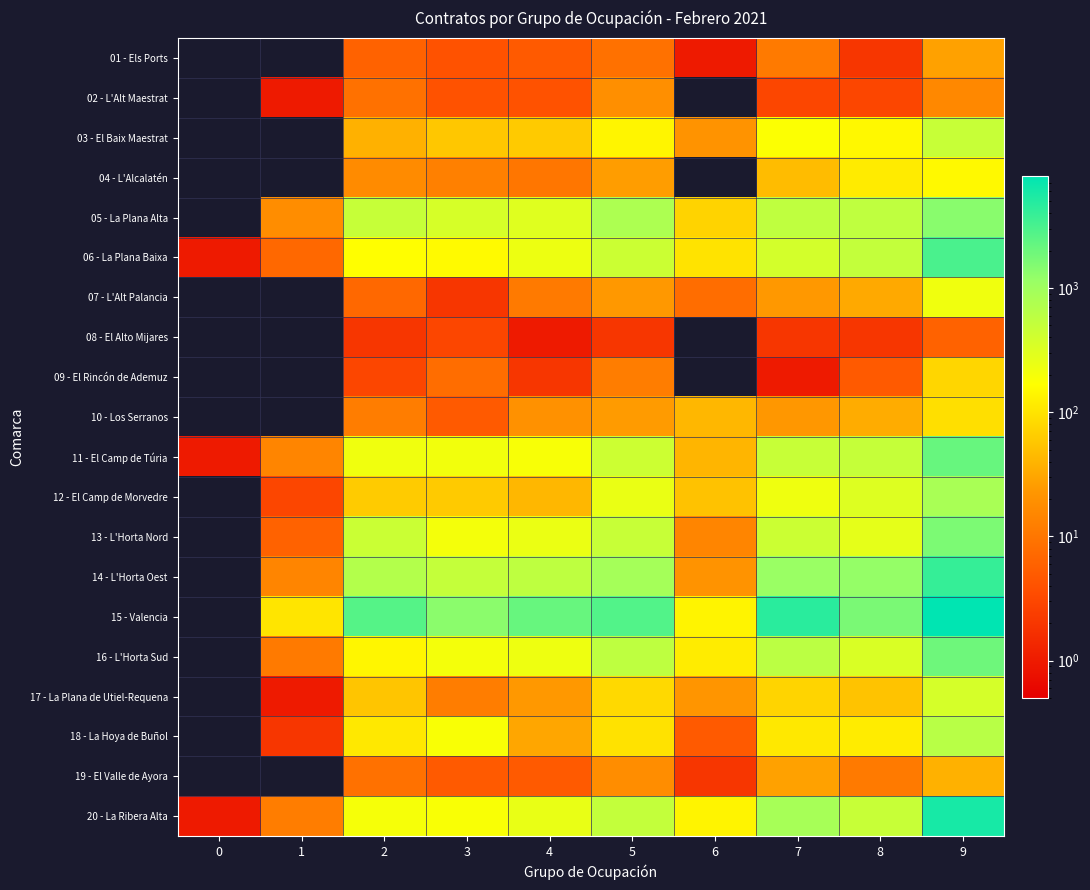

At which category is the sum across all series the highest?

9